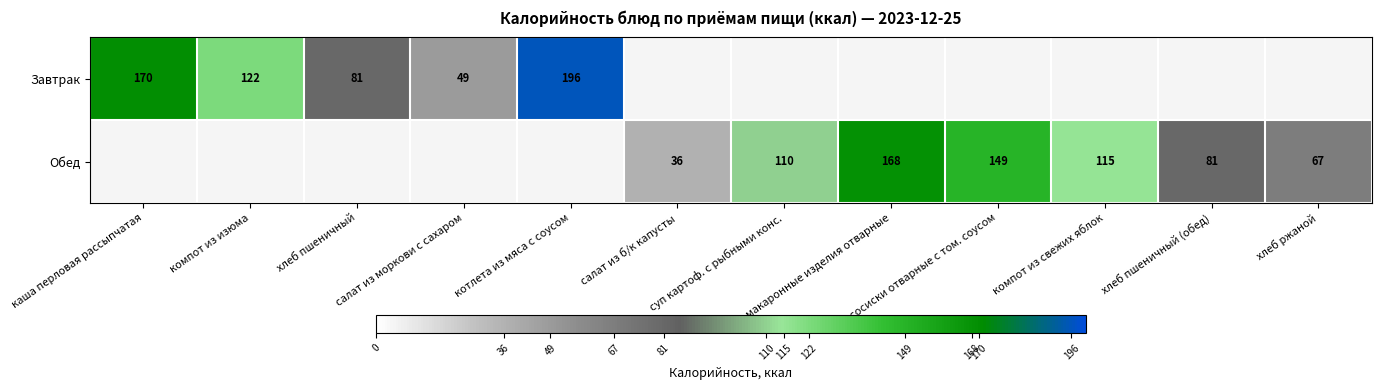

What is the difference between the Завтрак values at котлета из мяса с соусом and компот из изюма?

74